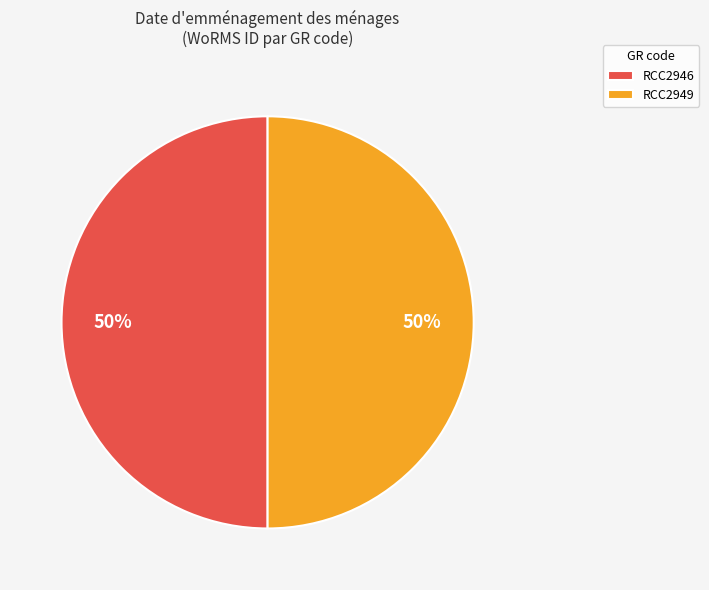

To the nearest percent, what is the combined percentage of RCC2949 and RCC2946?

100%